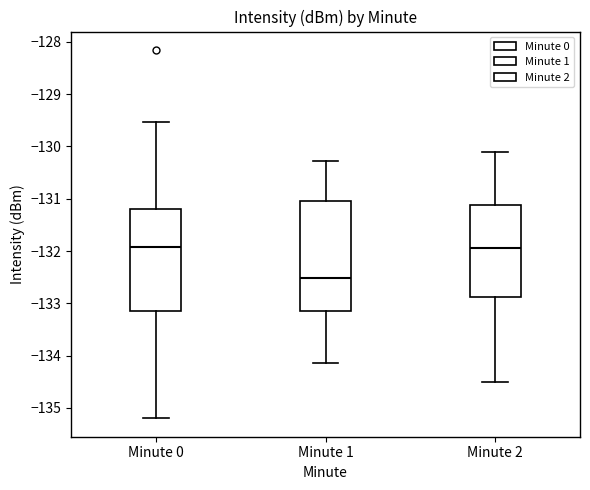

Where is the upper edge of the box for Minute 1 on the y-axis? The values are not printed on the chart, so give them approximately, as read against the axis.

-131.0